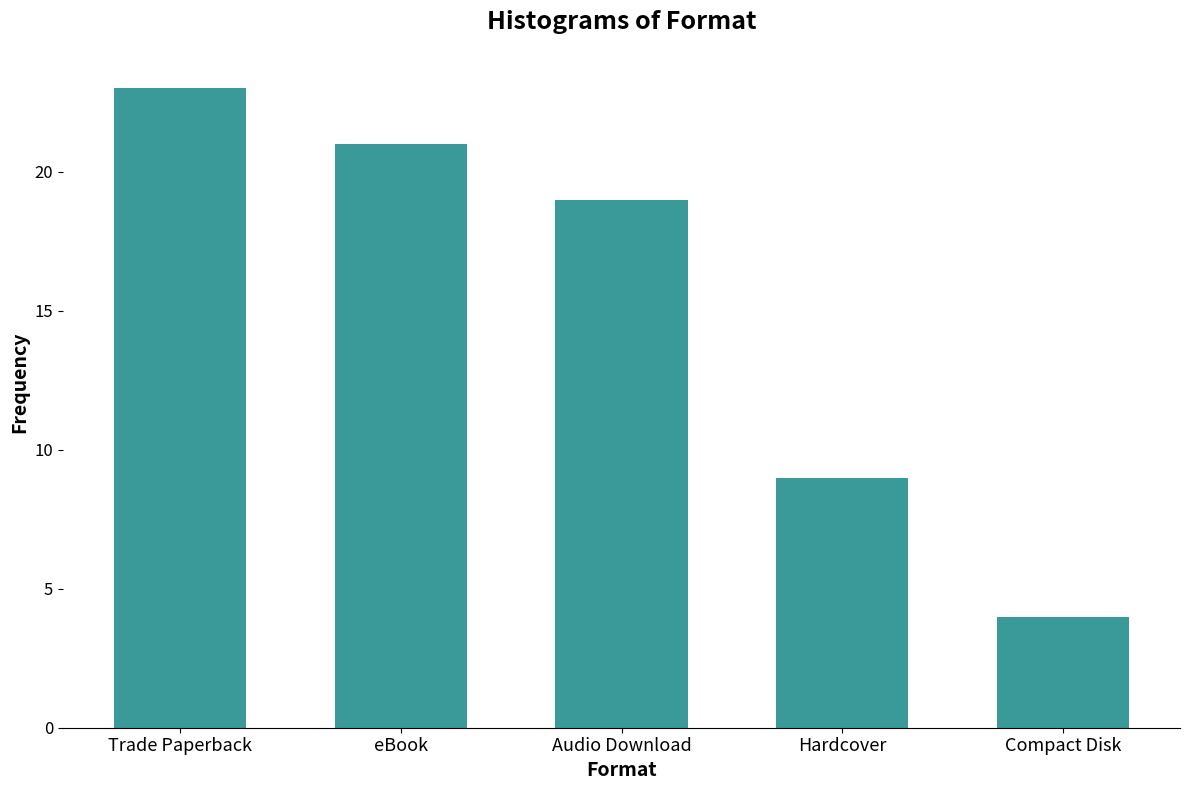

Approximately how many times larger is the value at Trade Paperback compared to Audio Download?

1.2